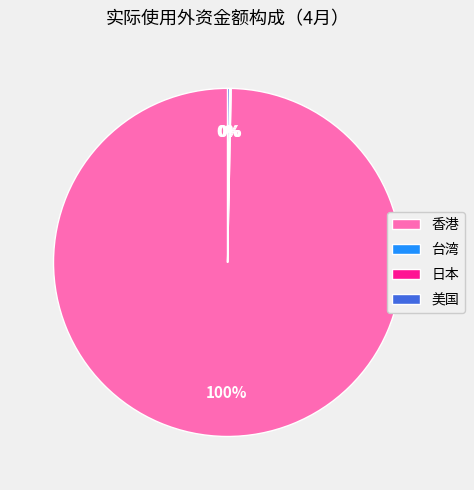

To the nearest percent, what is the difference between the largest and smallest slice percentages?

100%